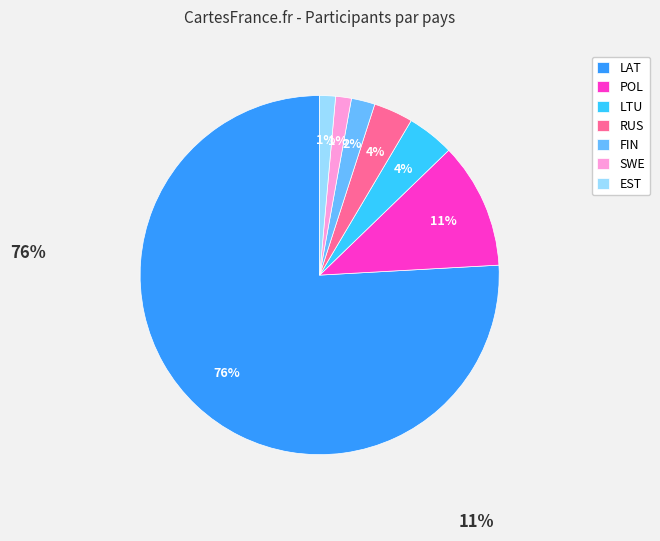

To the nearest percent, what is the difference between the FIN and SWE slice percentages?

1%